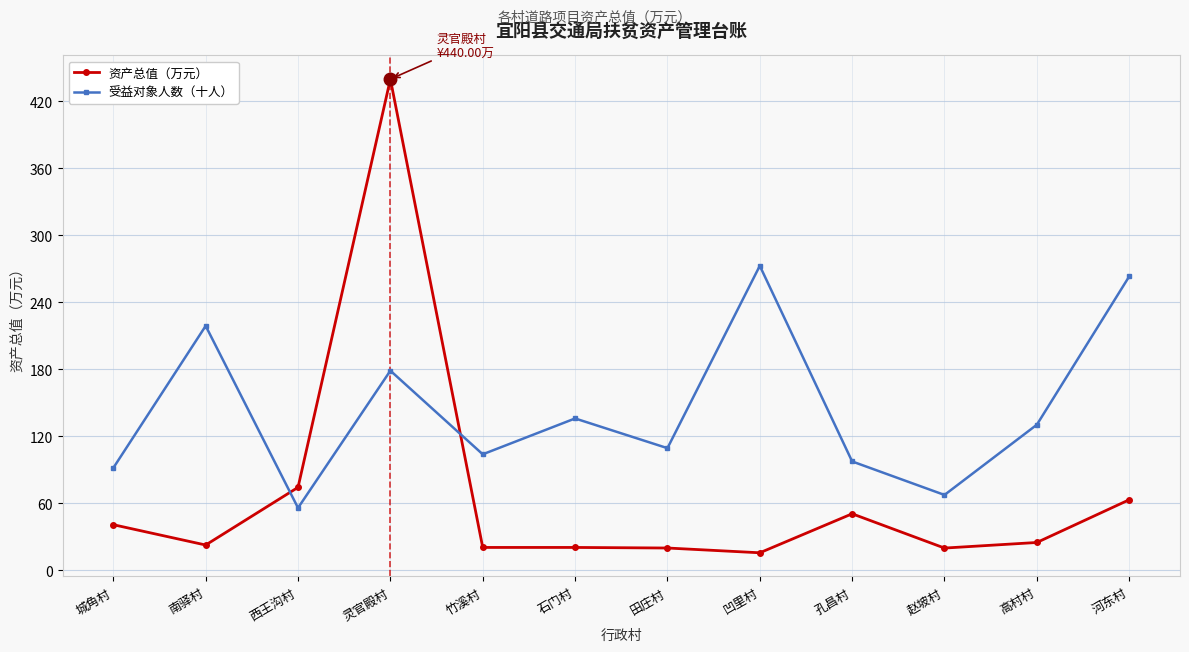

Where is the first local maximum for 资产总值（万元）?

灵官殿村